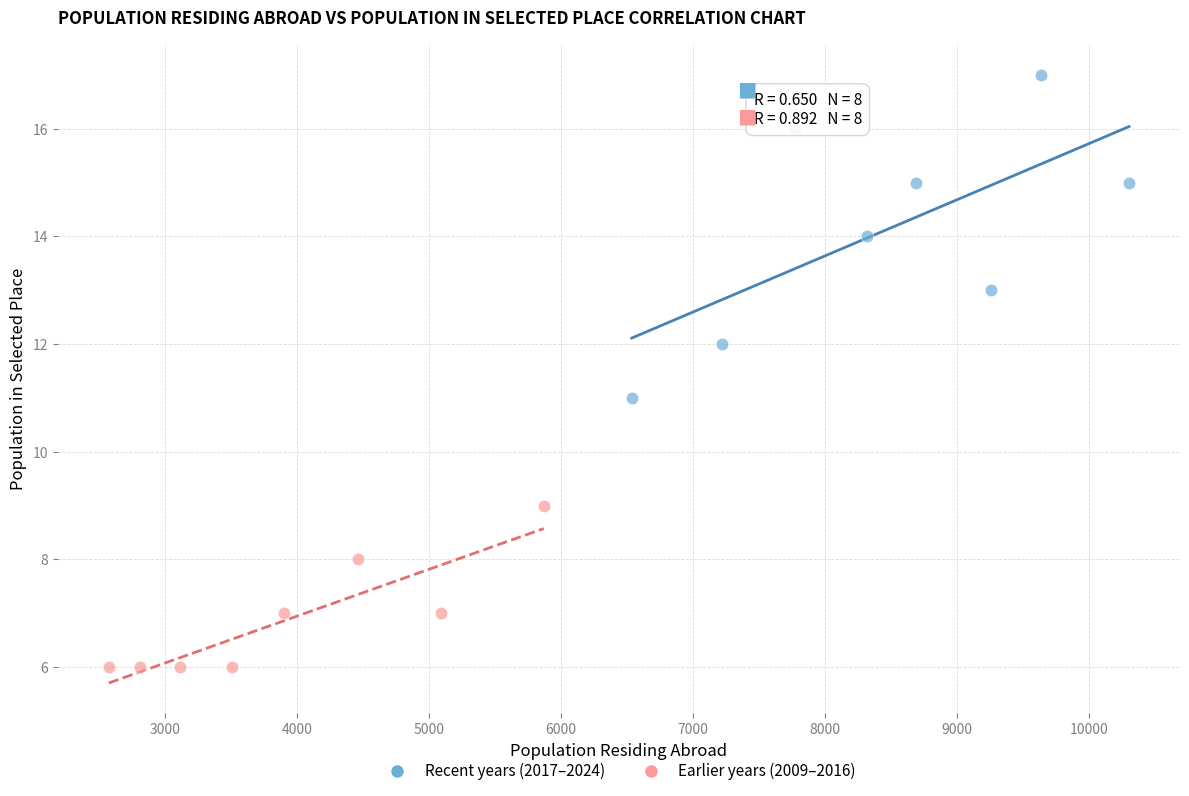

Which series has the largest Y range (max minus min)?

Recent years (2017–2024)